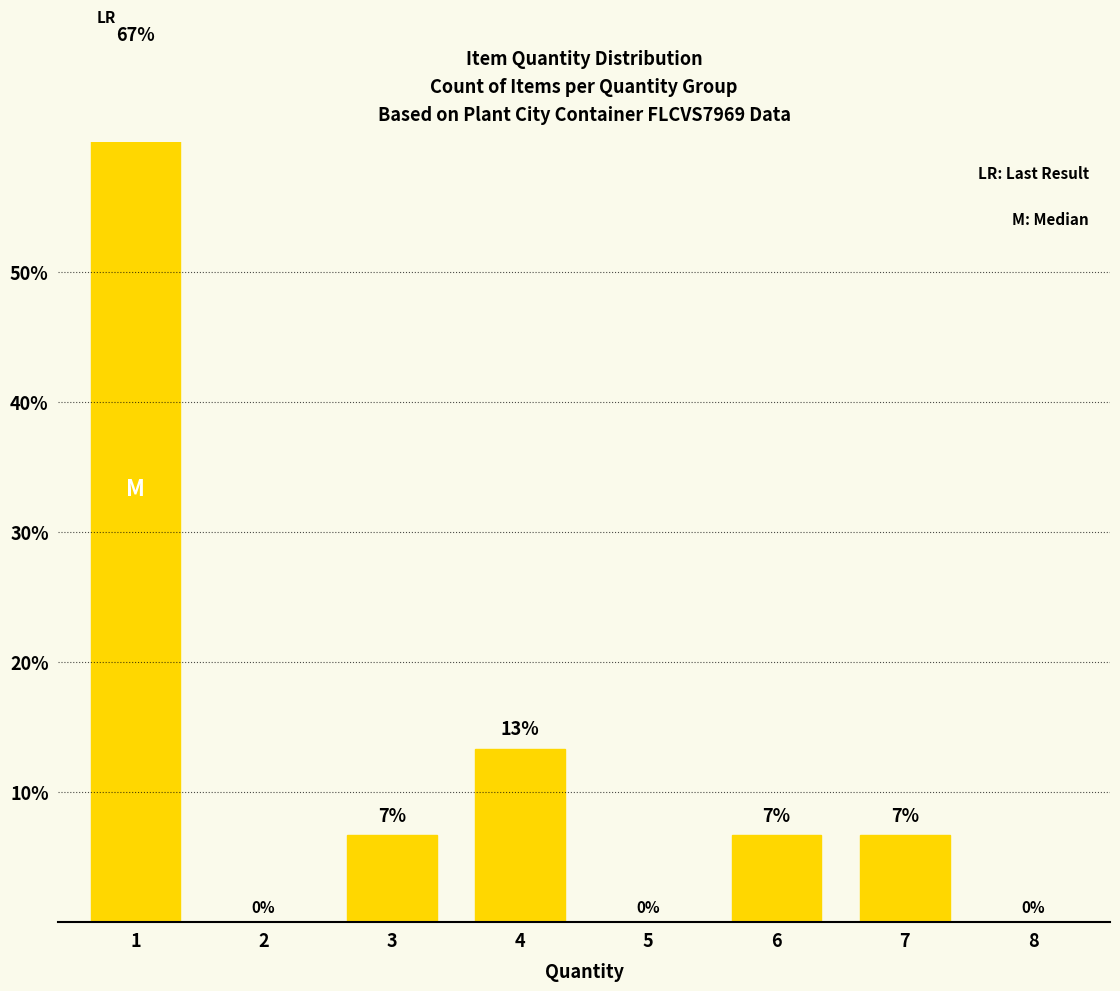

Are the bars horizontal?

No